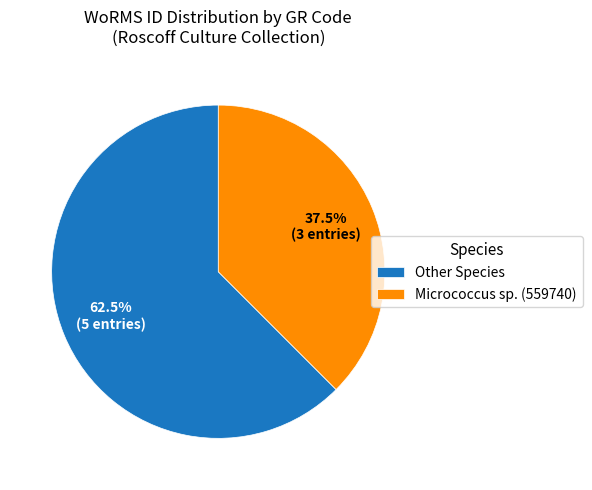

Is there a majority slice in this chart?

Yes